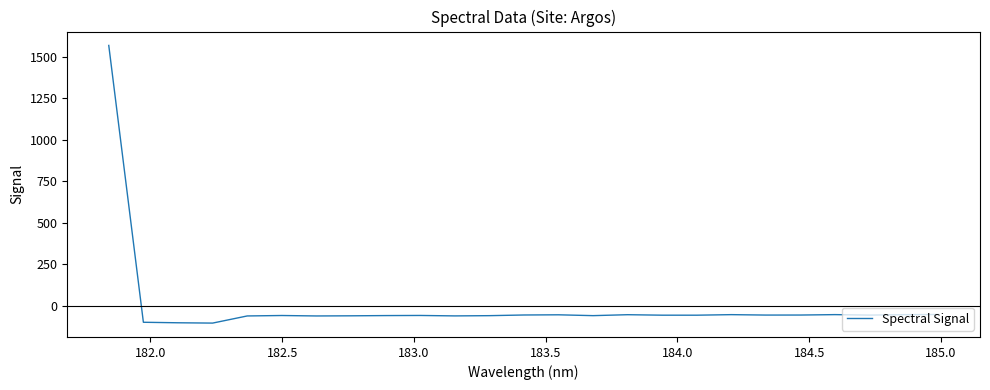

What is the difference between the maximum and minimum values?

1669.3